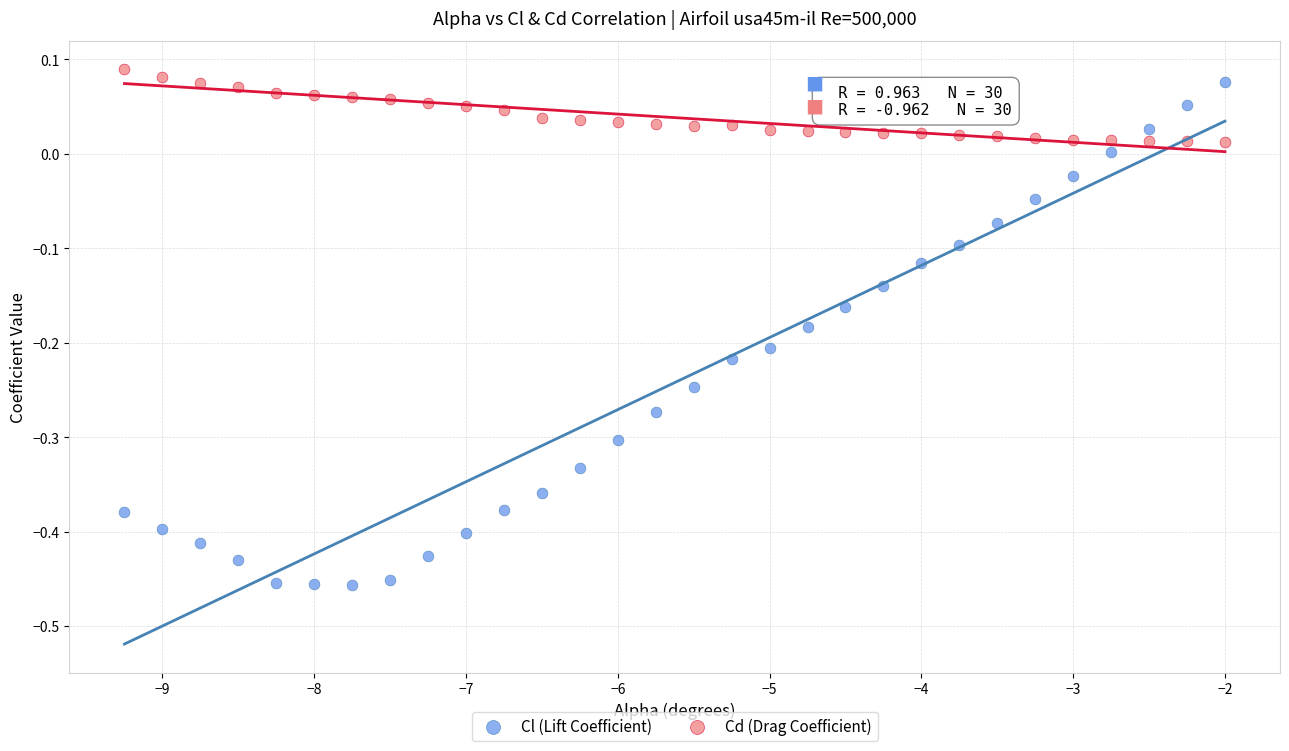

Across all data points, what is the range of Y values (max minus min)?

0.5